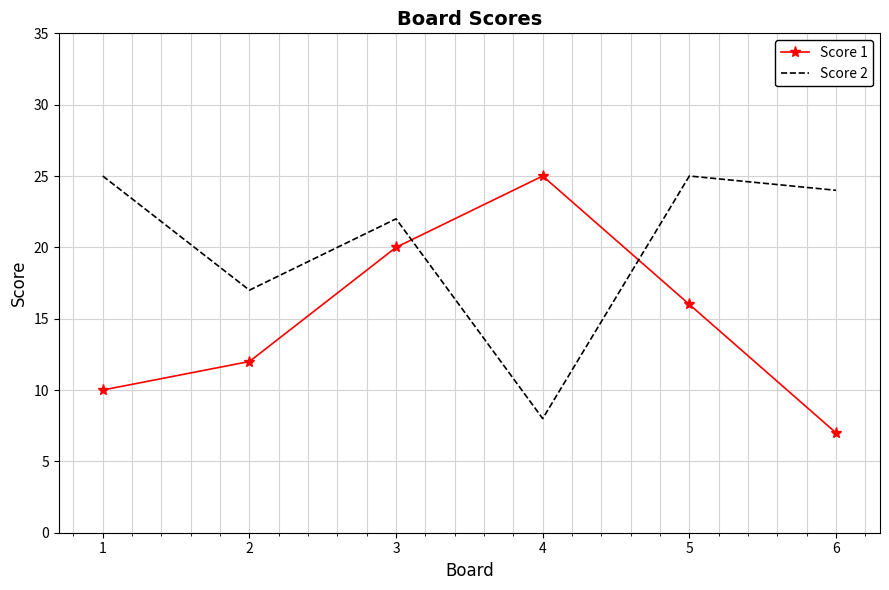

Which category has the lowest value in the Score 2 series?

4